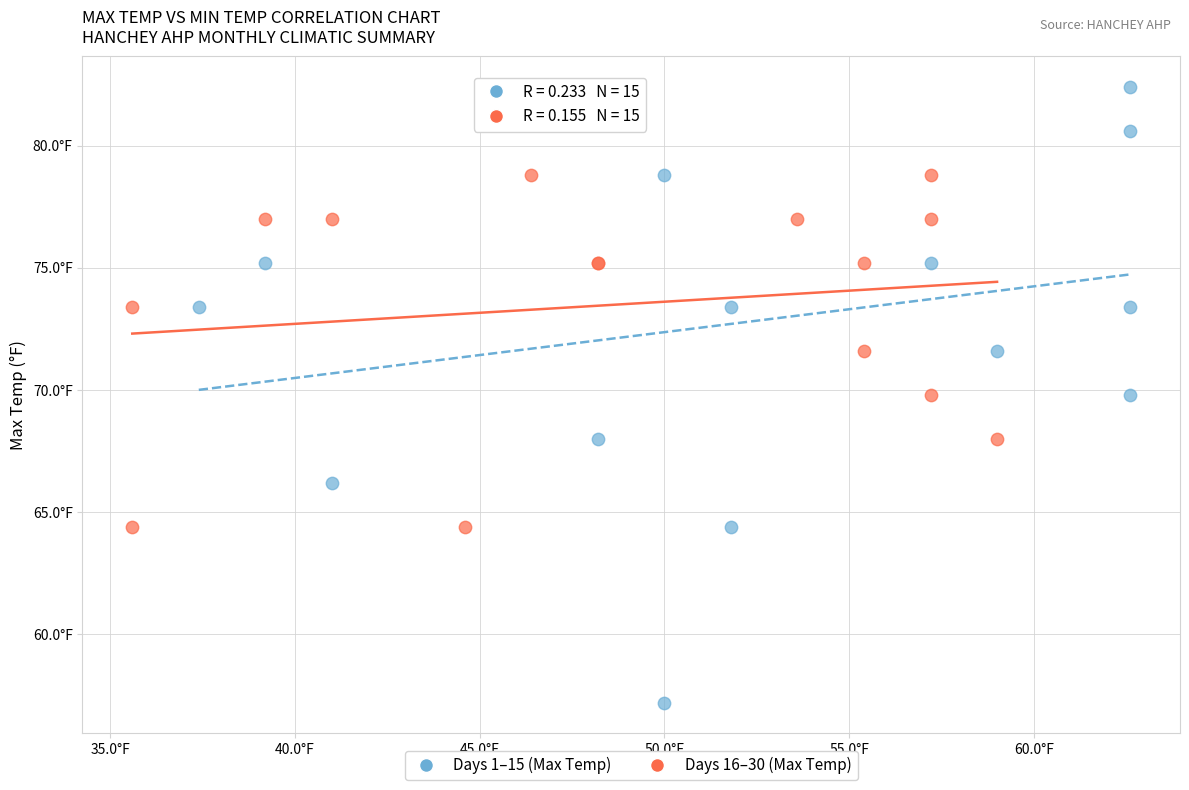

Which series reaches the minimum Y coordinate?

Days 1–15 (Max Temp)